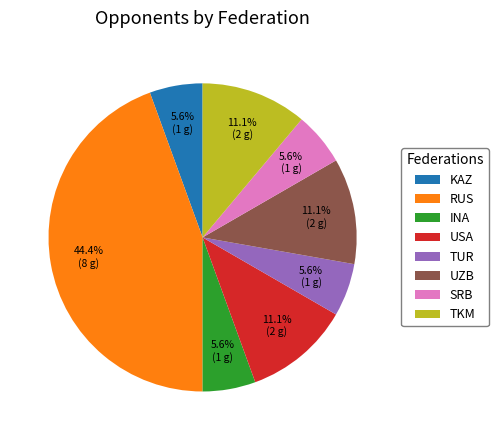

What is the largest slice in the pie chart?

RUS